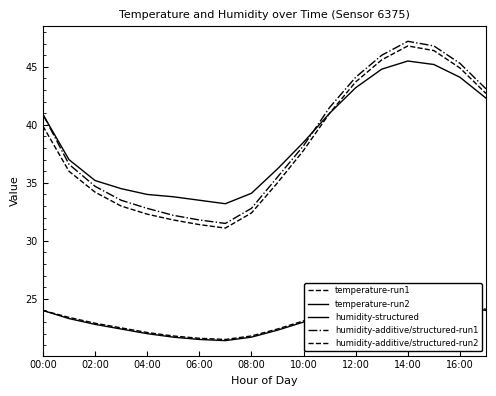

What is the minimum value for humidity-additive/structured-run1?

31.5